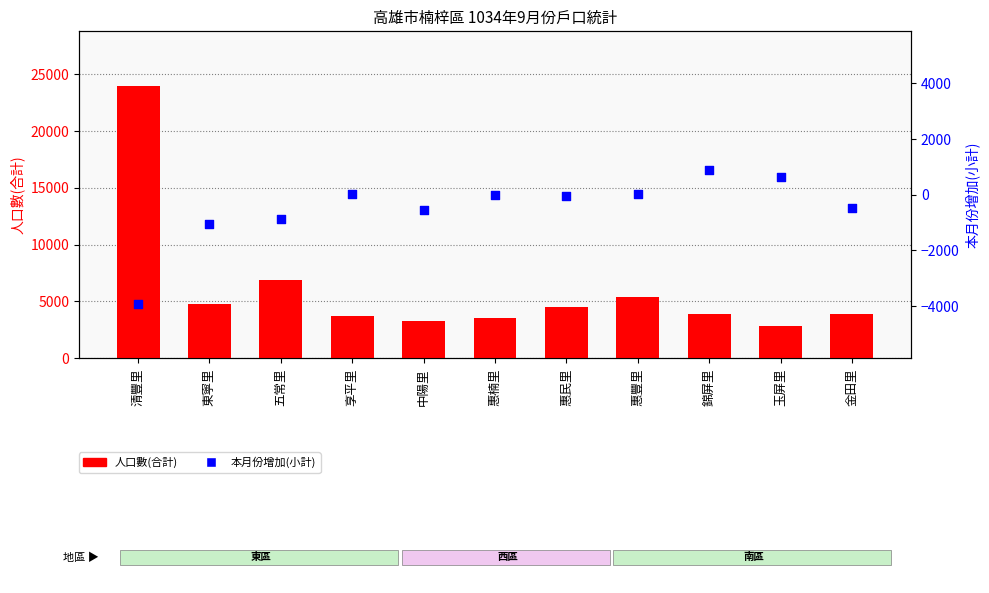

Which series has the largest total across all categories?

人口數(合計)